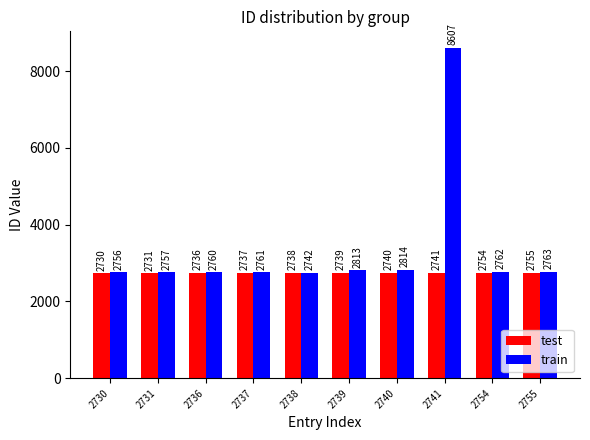

Read the test value at 2755.

2755